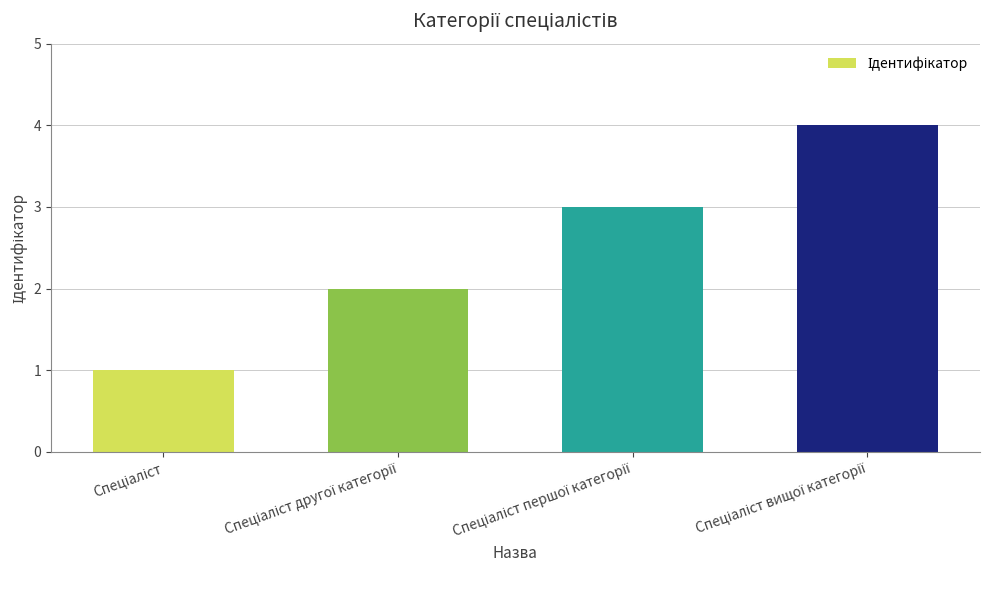

How many categories are shown in the chart?

4